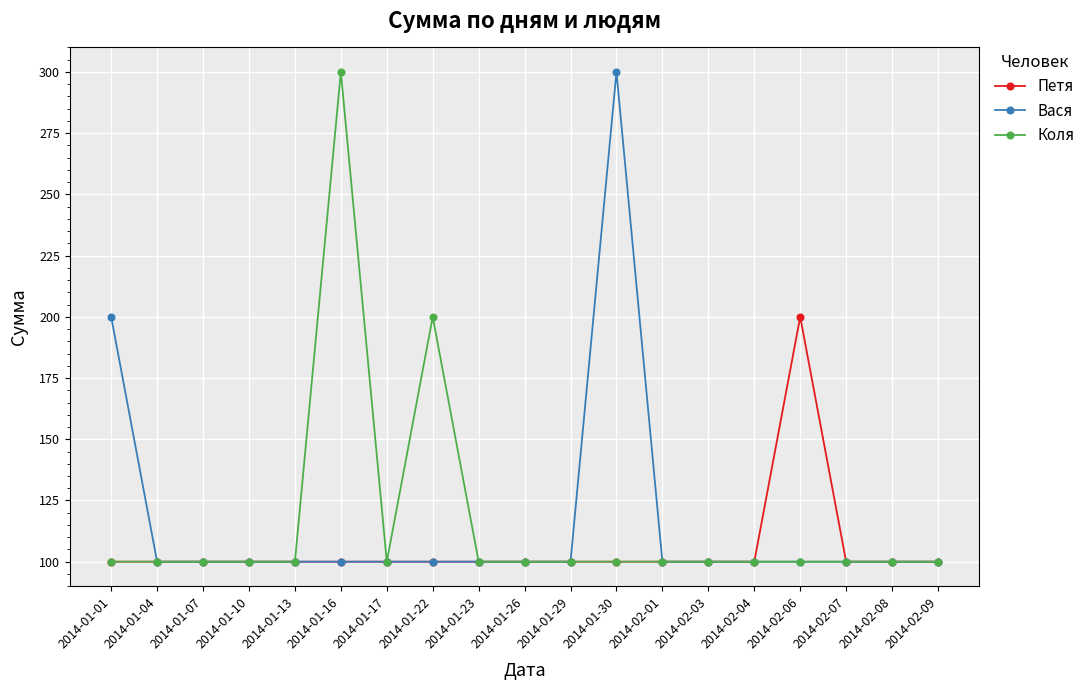

What position from the left is 2014-01-17?

7